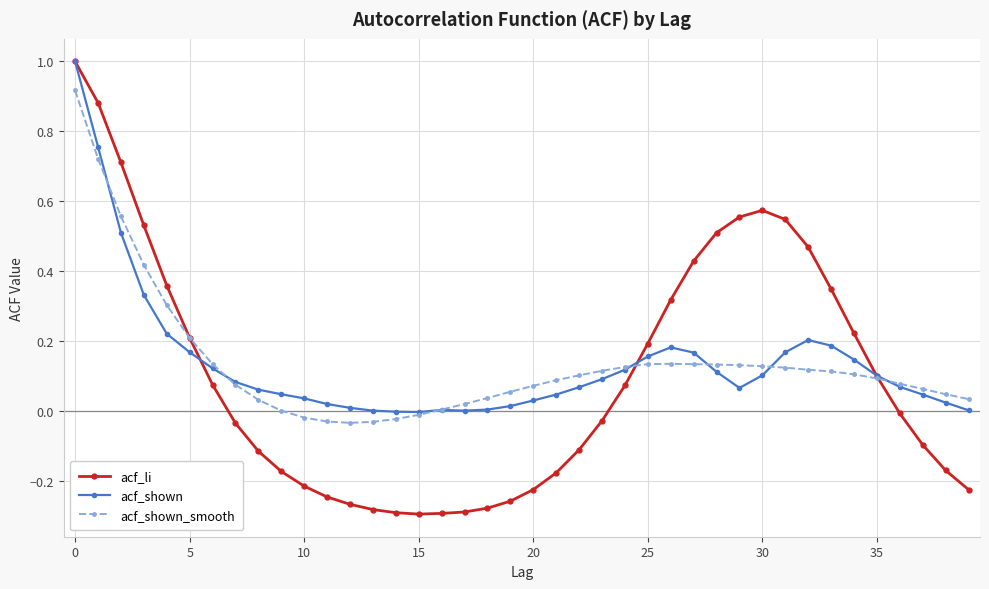

How many lines are shown in the chart?

3